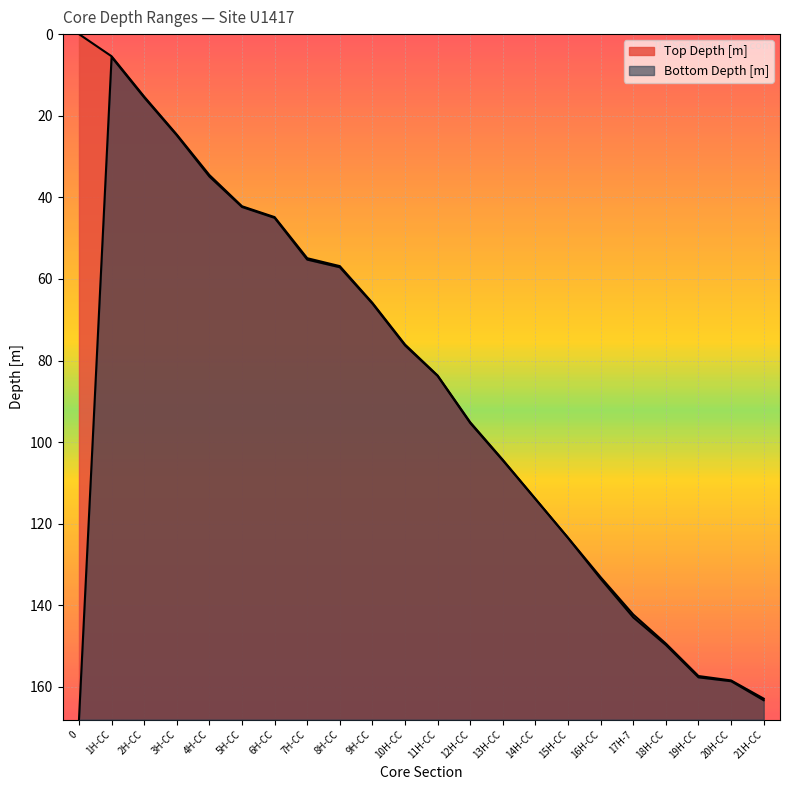

What is the total value across all series at 11H-CC?

167.4